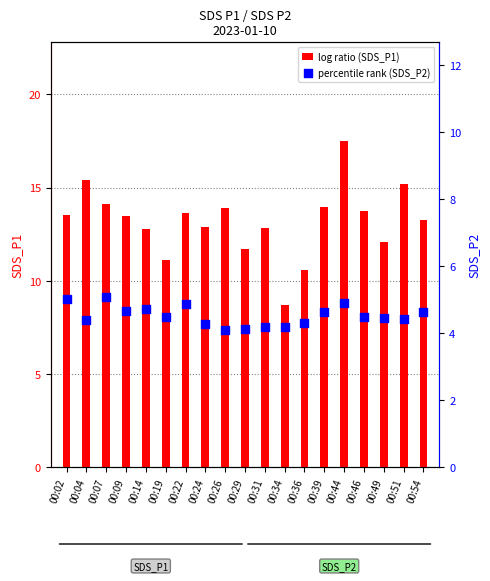

Which series has the widest spread of Y values?

SDS_P1